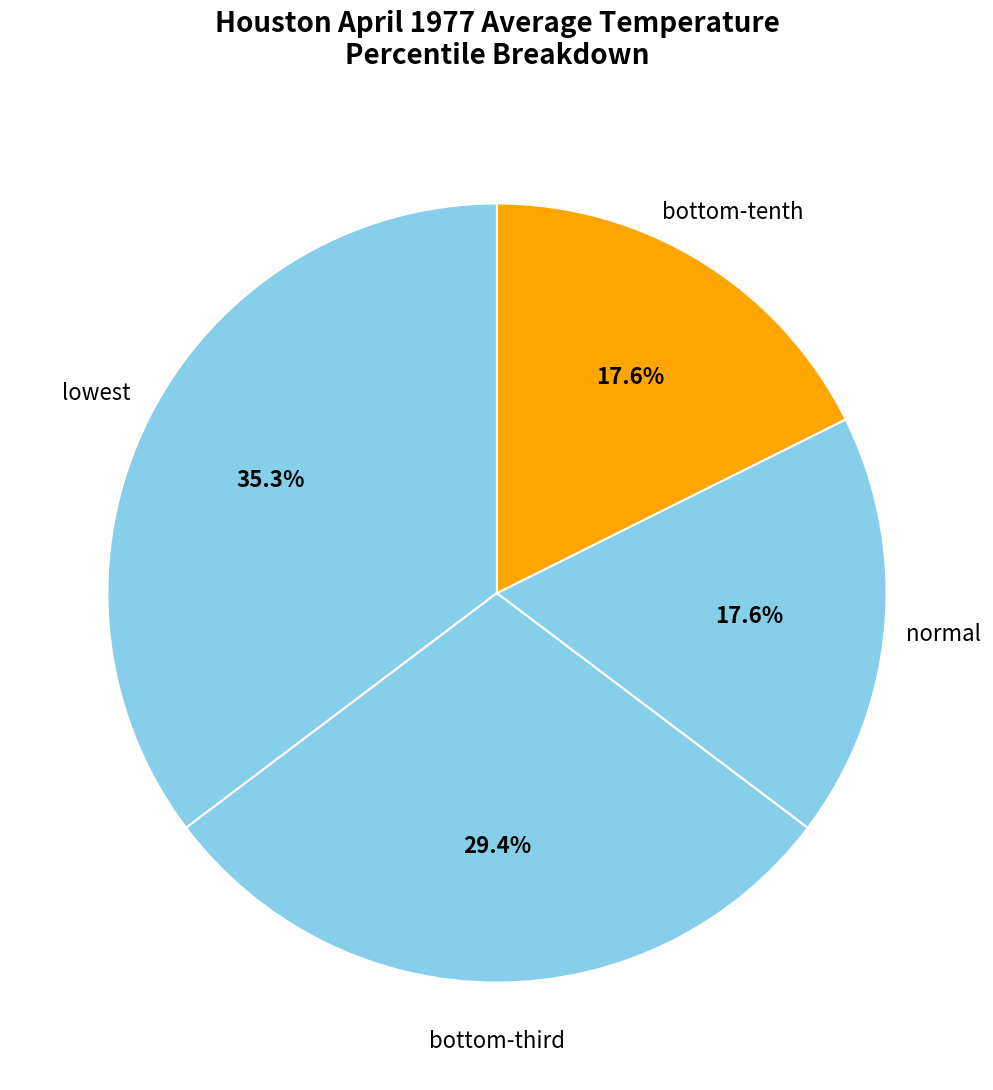

How many segments does this pie chart have?

4